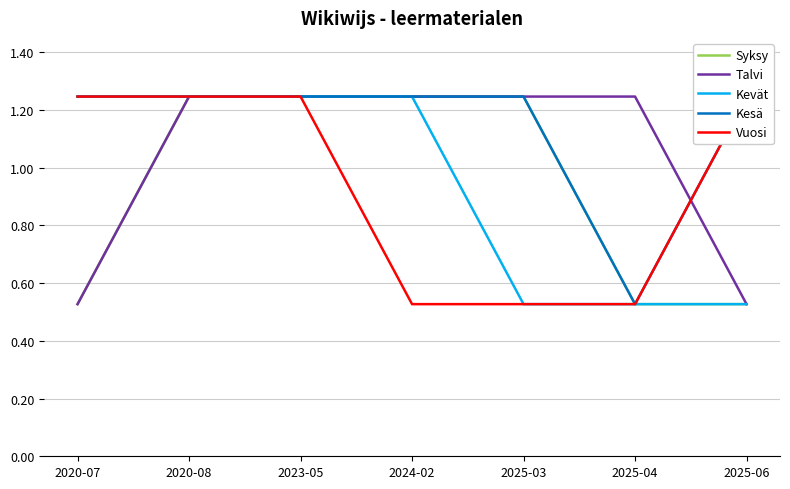

Reading right to left, extract all data points from this chart.

Syksy: 0.5	0.5	1.2	1.2	1.2	1.2	0.5
Talvi: 0.5	1.2	1.2	1.2	1.2	1.2	0.5
Kevät: 0.5	0.5	0.5	1.2	1.2	1.2	1.2
Kesä: 1.2	0.5	1.2	1.2	1.2	1.2	1.2
Vuosi: 1.2	0.5	0.5	0.5	1.2	1.2	1.2